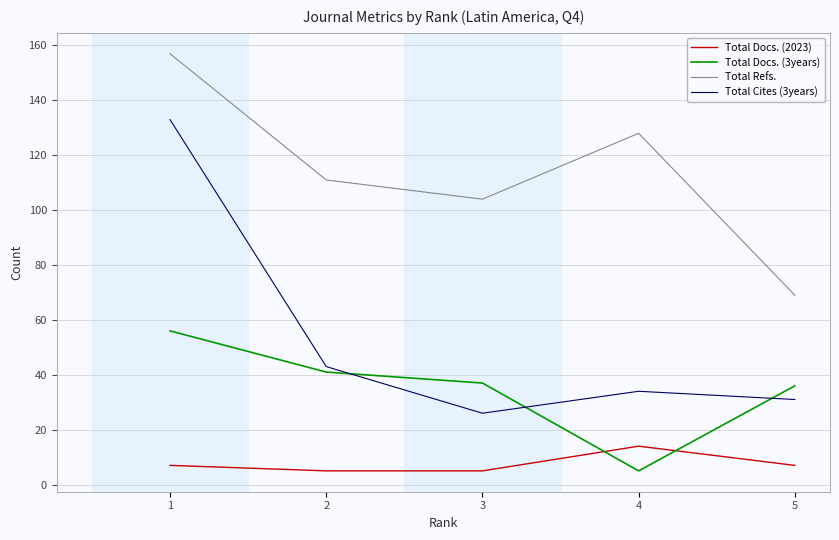

What is the average value of the Total Docs. (3years) series?

35